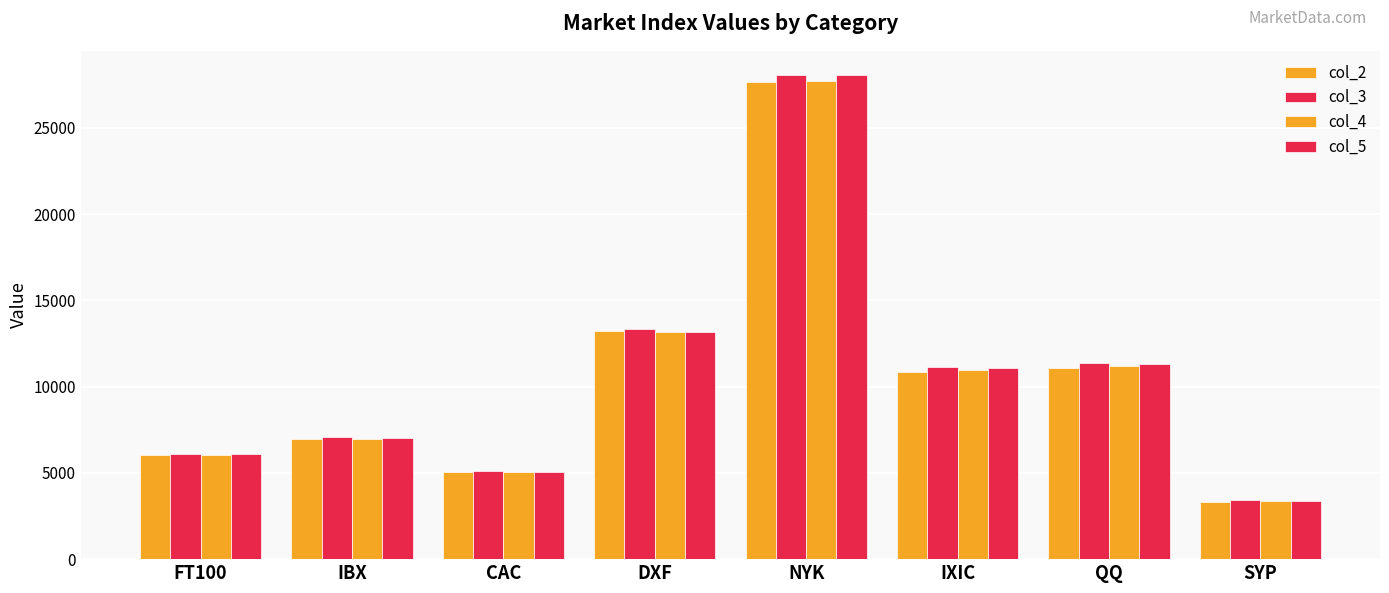

Count the number of categories in the chart.

8